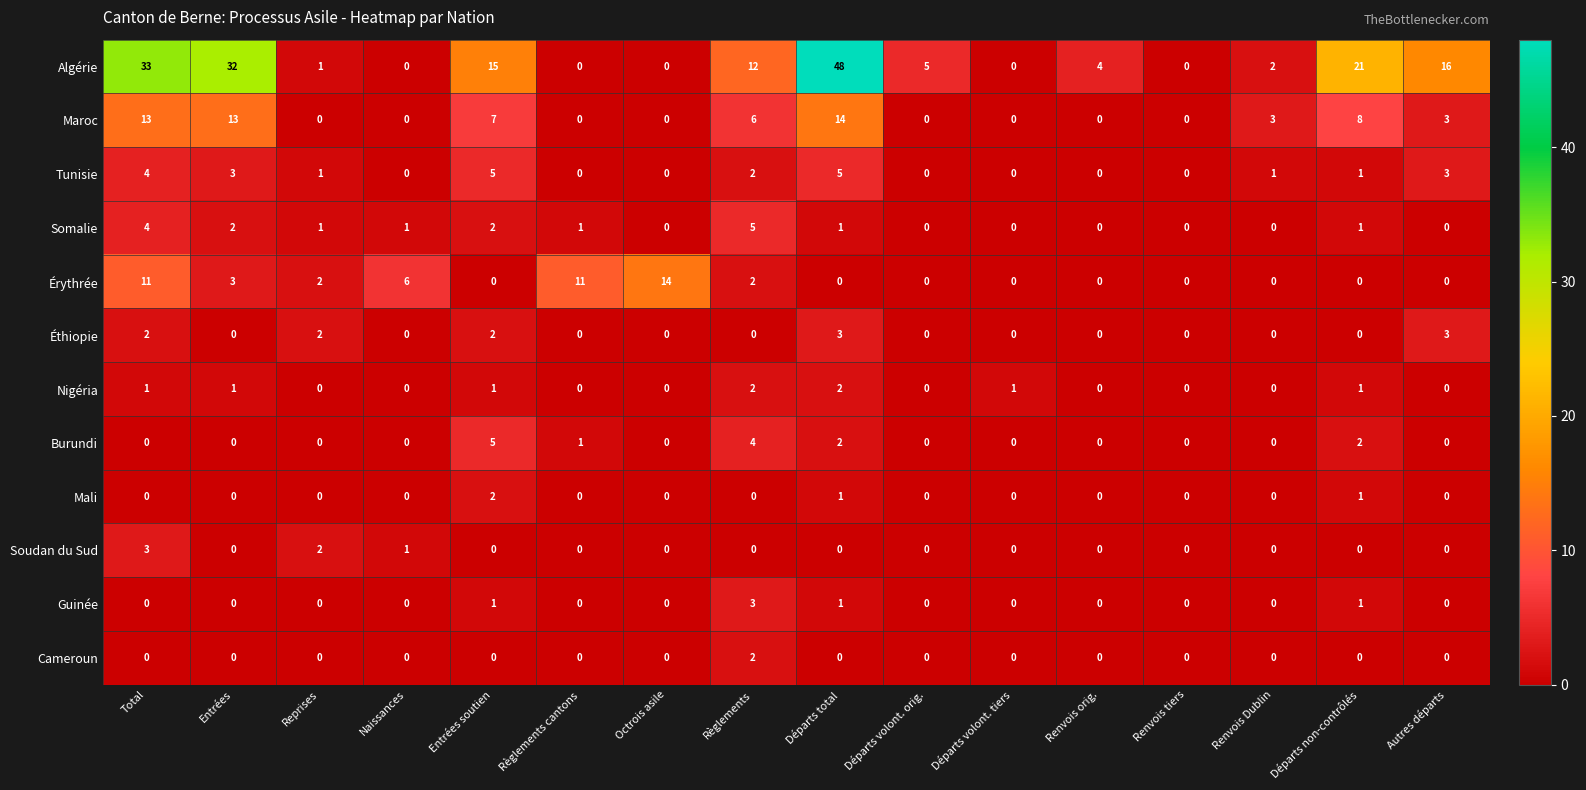

Which series has the largest total across all categories?

Algérie